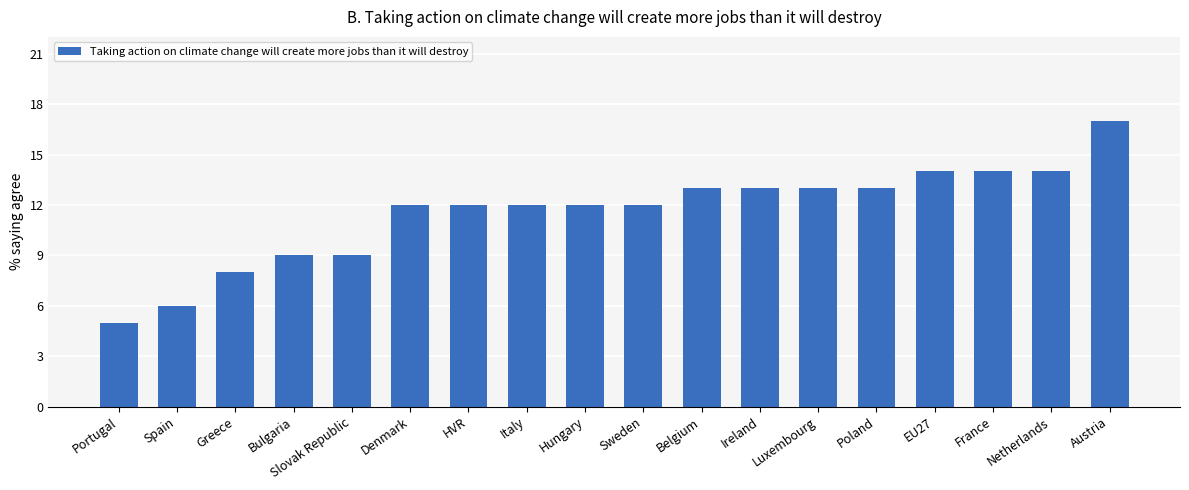

Read the value at Luxembourg.

13